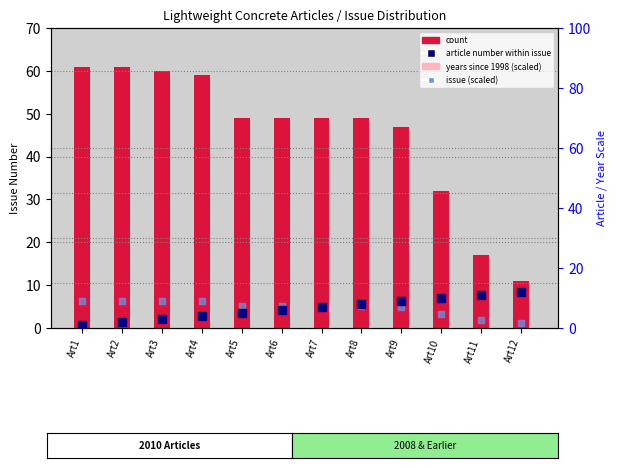

Is the value of years since 1998 (scaled) at Art1 greater than the value of issue (scaled) at Art5?

No